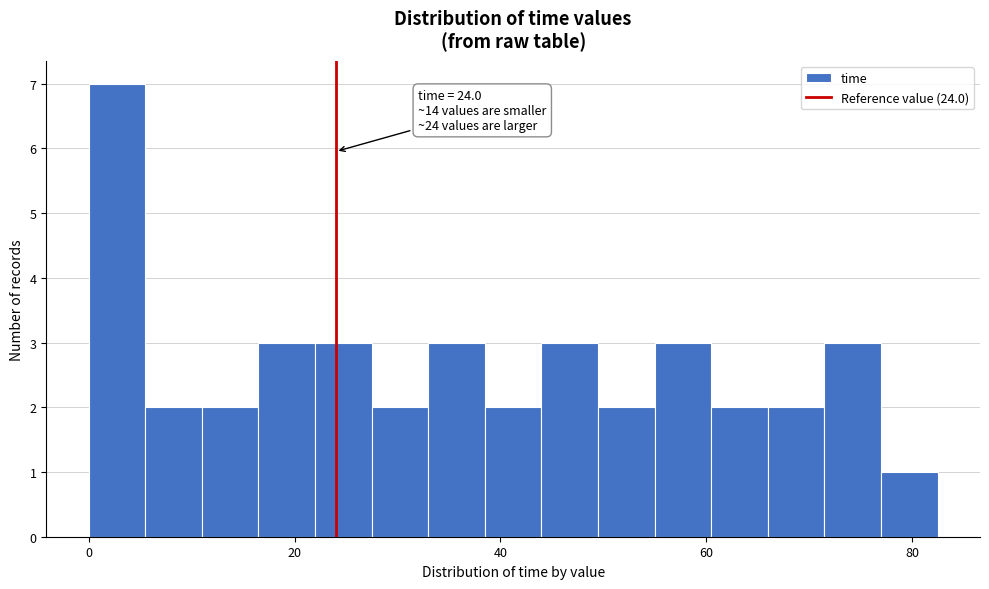

Read against the x-axis, roughly where is the centre of the tallest bar?

2